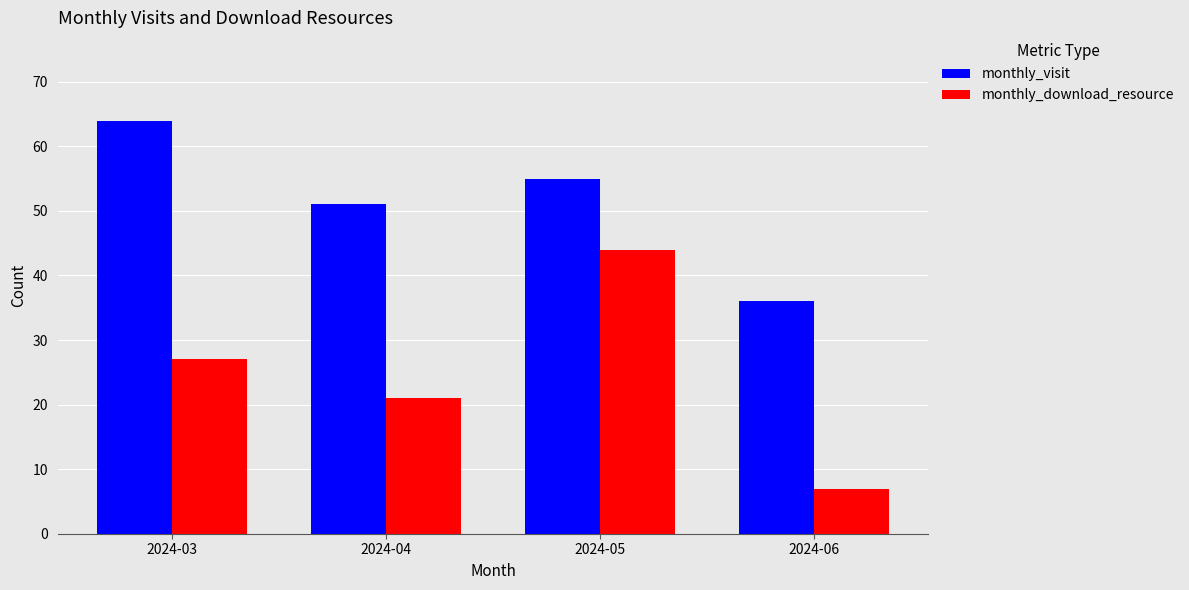

At 2024-03, list the series in order from largest to smallest.

monthly_visit, monthly_download_resource